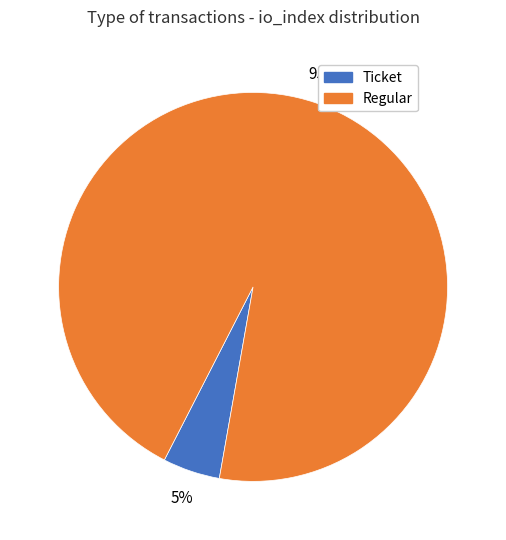

How many slices are in this pie chart?

2